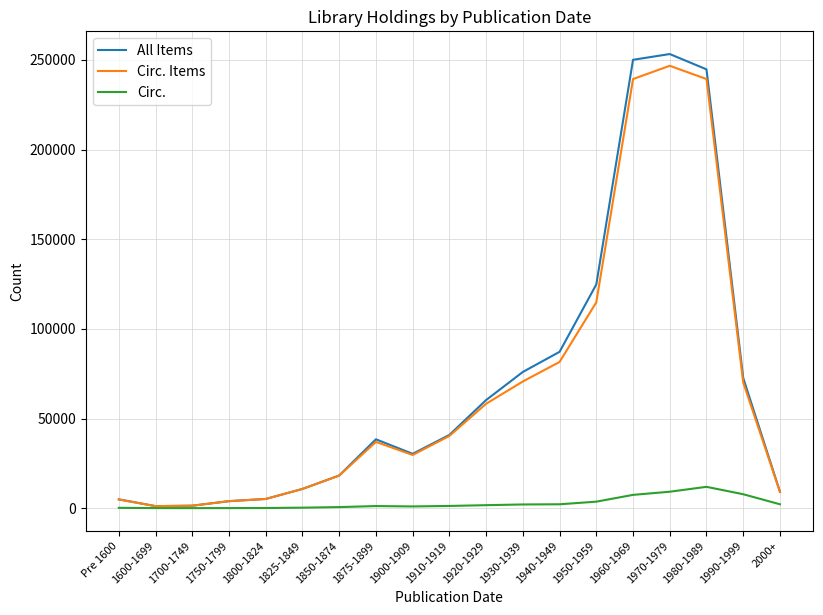

What are all the series names shown in the legend?

All Items, Circ. Items, Circ.